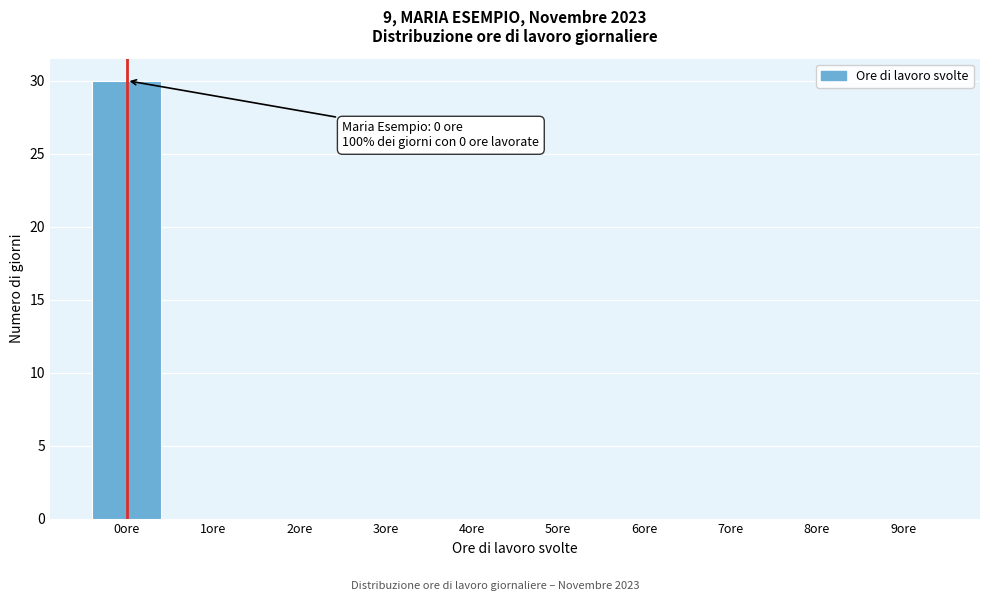

Reading right to left, transcribe all the data shown in this chart.

9ore=0	8ore=0	7ore=0	6ore=0	5ore=0	4ore=0	3ore=0	2ore=0	1ore=0	0ore=30